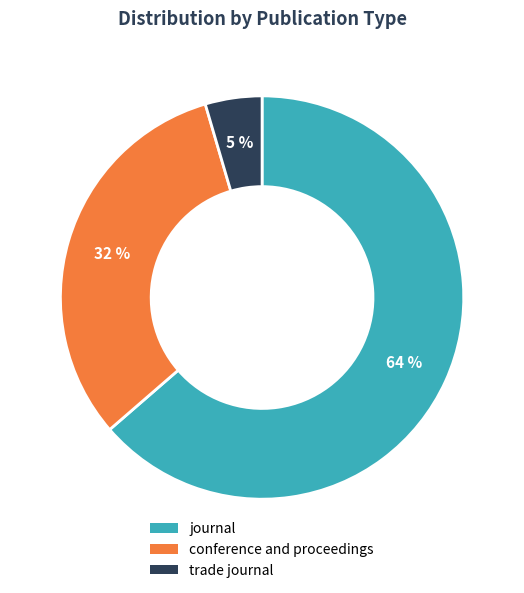

True or false: conference and proceedings accounts for 18% of the total.

False